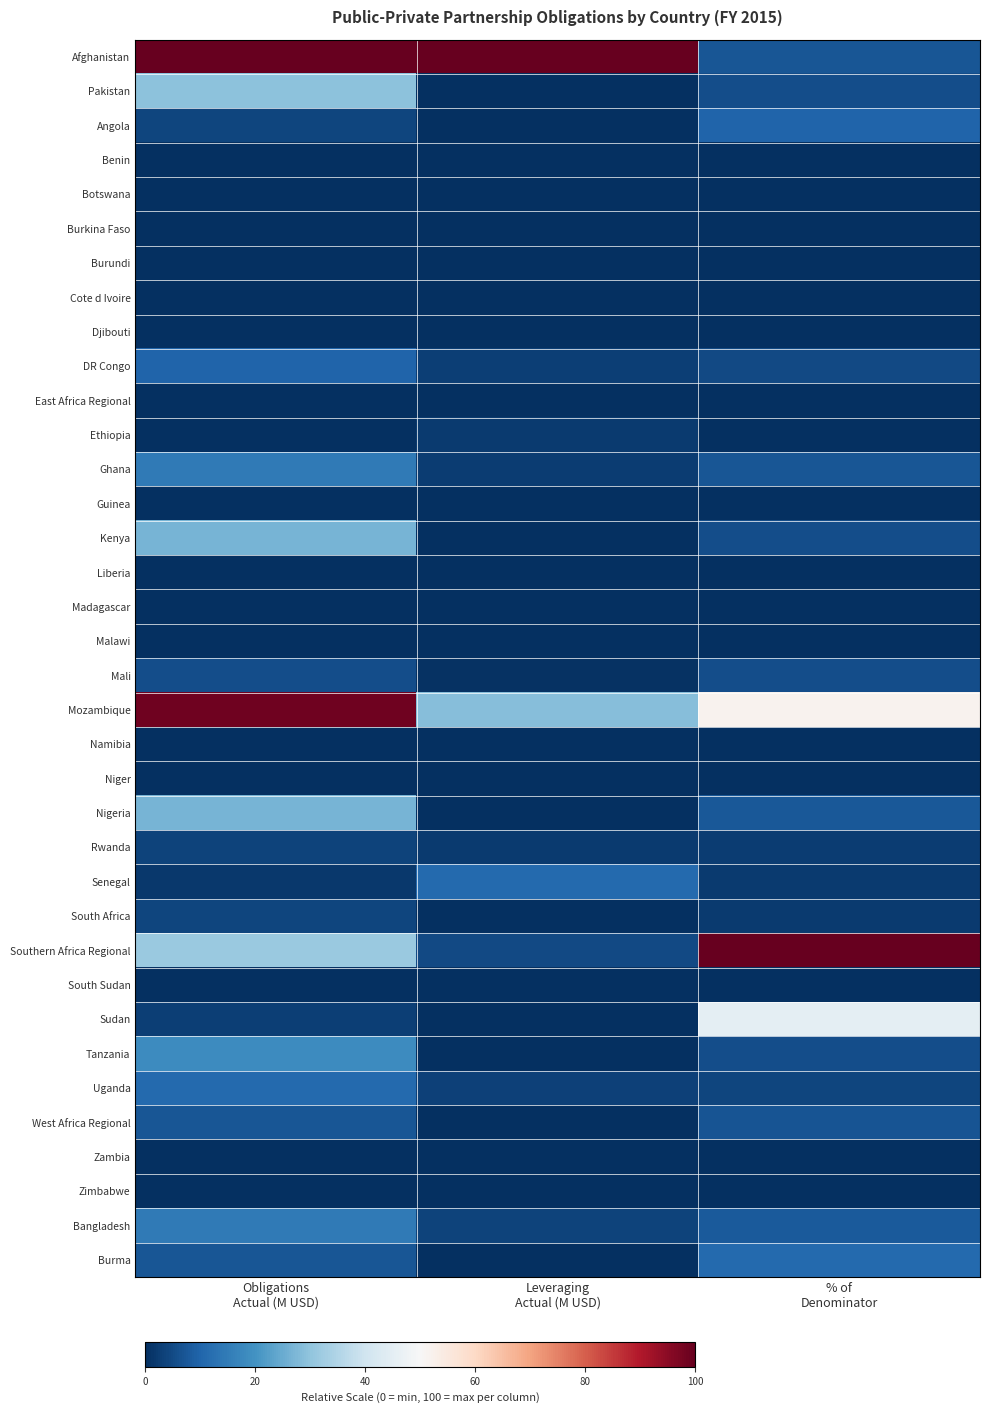

What is the total value across all series at Leveraging
Actual (M USD)?

1.6